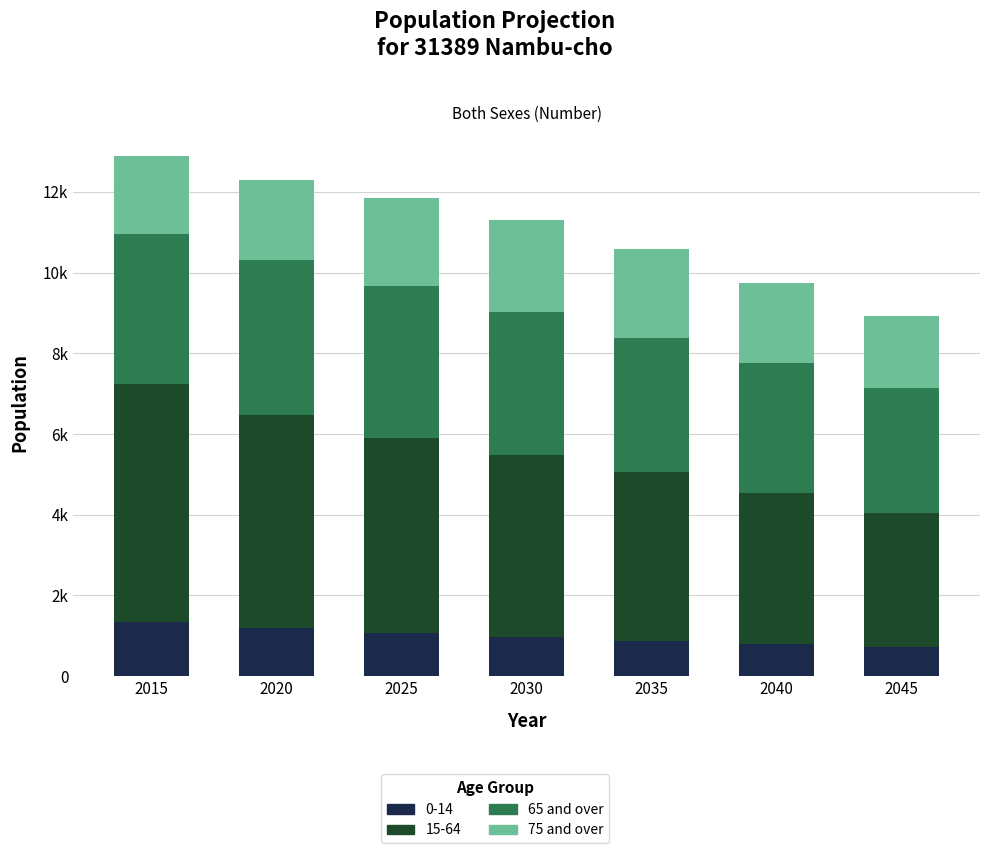

Does the chart contain any negative values?

No